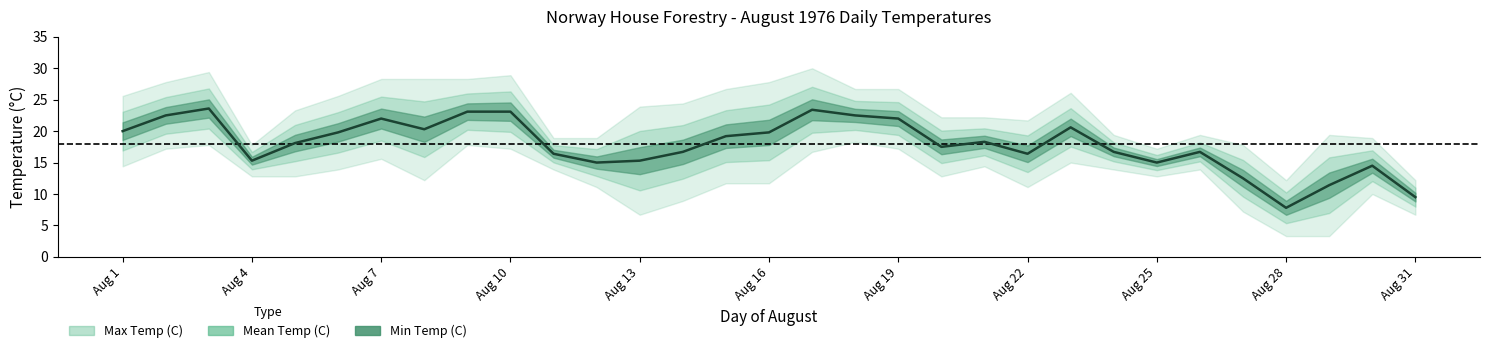

Reading left to right, transcribe all the data shown in this chart.

Max Temp (C): 01=25.6	02=27.8	03=29.4	04=17.8	05=23.3	06=25.6	07=28.3	08=28.3	09=28.3	10=28.9	11=18.9	12=18.9	13=23.9	14=24.4	15=26.7	16=27.8	17=30.0	18=26.7	19=26.7	20=22.2	21=22.2	22=21.7	23=26.1	24=19.4	25=17.2	26=19.4	27=17.8	28=12.2	29=19.4	30=18.9	31=12.2
Mean Temp (C): 01=20.0	02=22.5	03=23.6	04=15.3	05=18.1	06=19.8	07=22.0	08=20.3	09=23.1	10=23.1	11=16.4	12=15.0	13=15.3	14=16.7	15=19.2	16=19.8	17=23.4	18=22.5	19=22.0	20=17.5	21=18.3	22=16.4	23=20.6	24=16.7	25=15.0	26=16.7	27=12.5	28=7.8	29=11.4	30=14.5	31=9.5
Min Temp (C): 01=14.4	02=17.2	03=17.8	04=12.8	05=12.8	06=13.9	07=15.6	08=12.2	09=17.8	10=17.2	11=13.9	12=11.1	13=6.7	14=8.9	15=11.7	16=11.7	17=16.7	18=18.3	19=17.2	20=12.8	21=14.4	22=11.1	23=15.0	24=13.9	25=12.8	26=13.9	27=7.2	28=3.3	29=3.3	30=10.0	31=6.7